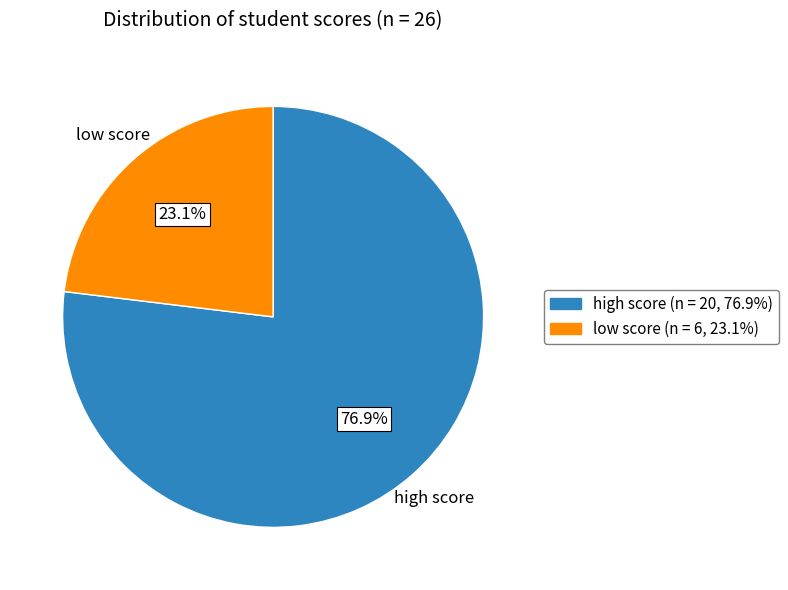

Is there a majority slice in this chart?

Yes